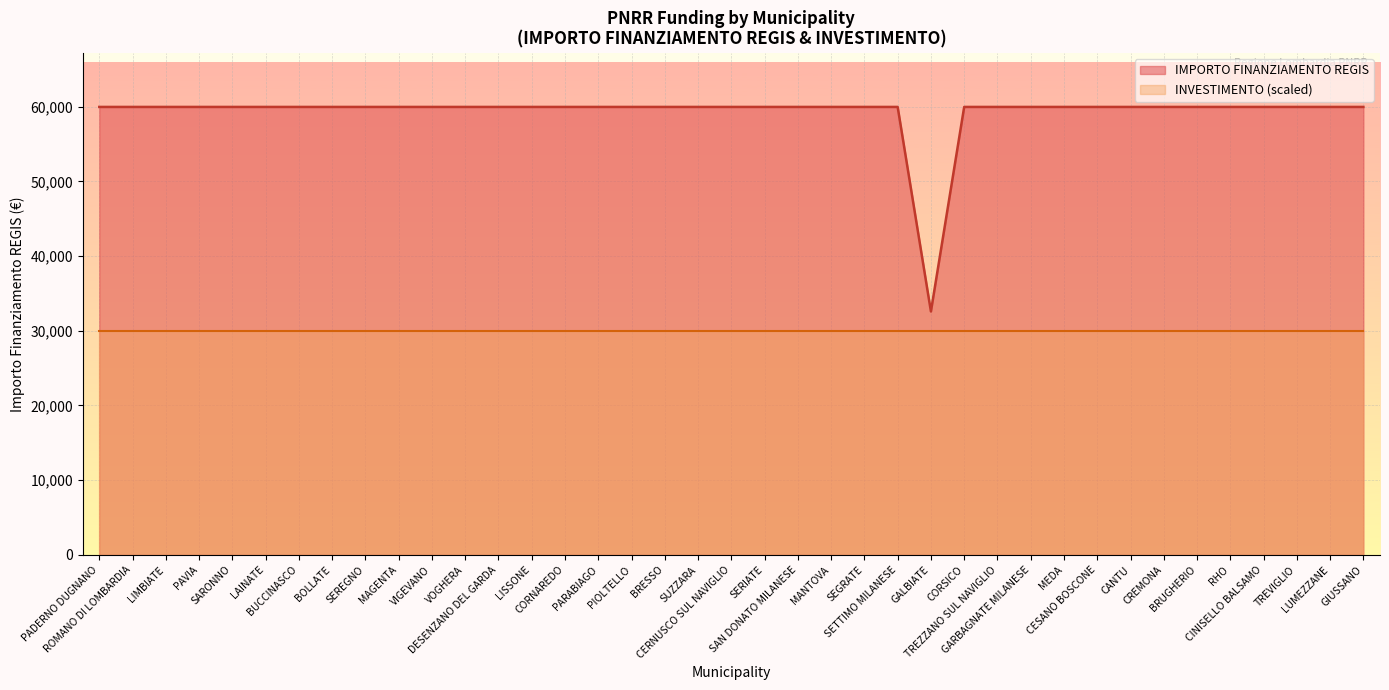

Which label corresponds to the largest value in the chart?

PADERNO DUGNANO